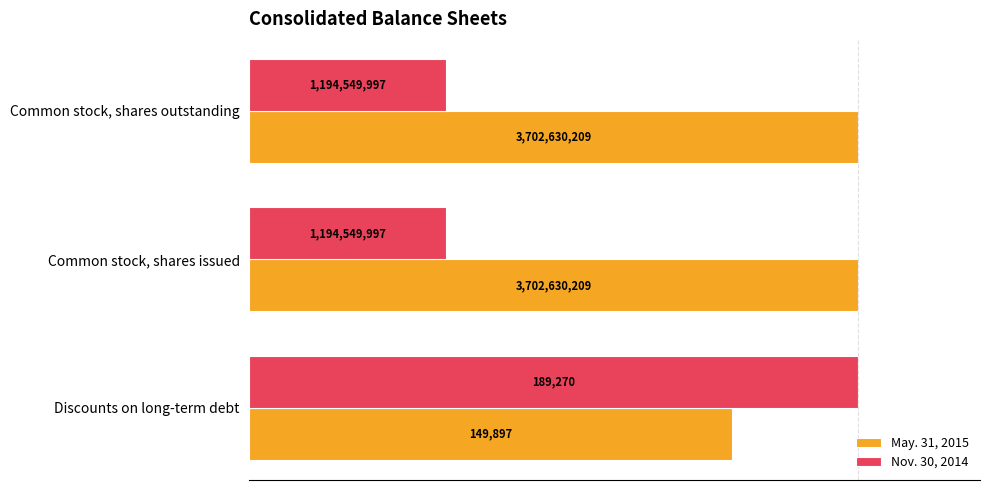

What are all the series names shown in the legend?

May. 31, 2015, Nov. 30, 2014